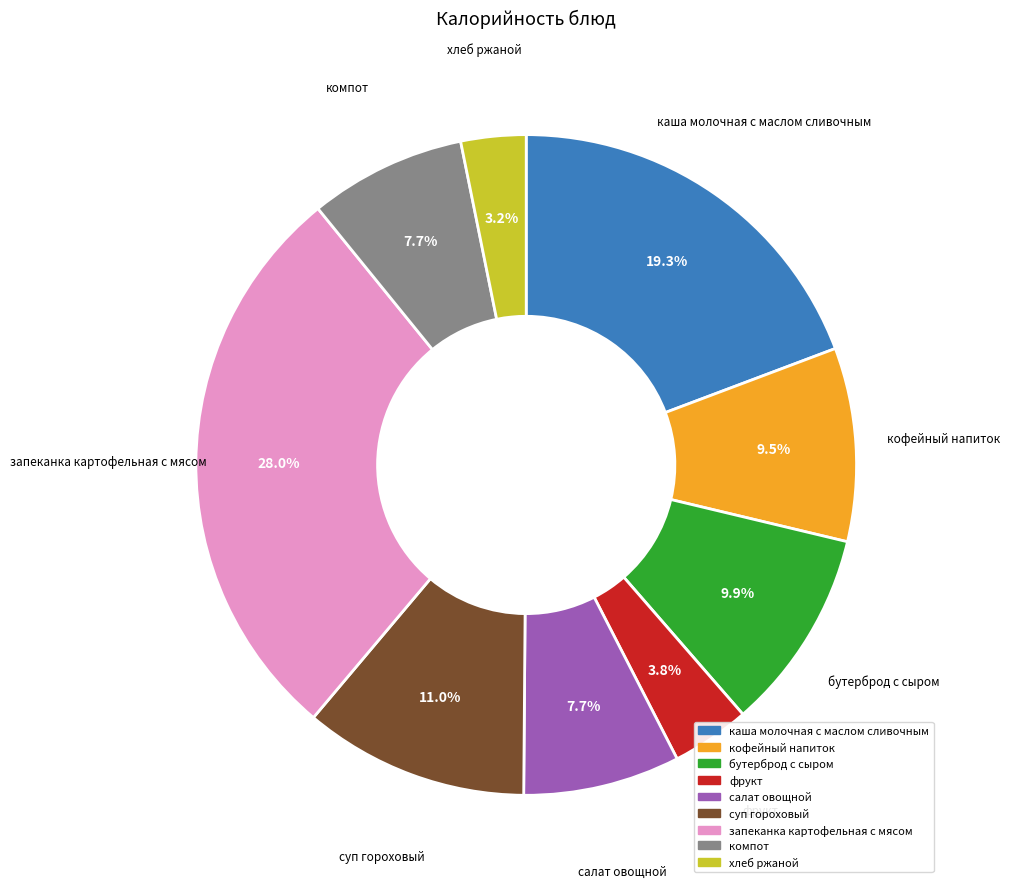

How many slices are in this pie chart?

9